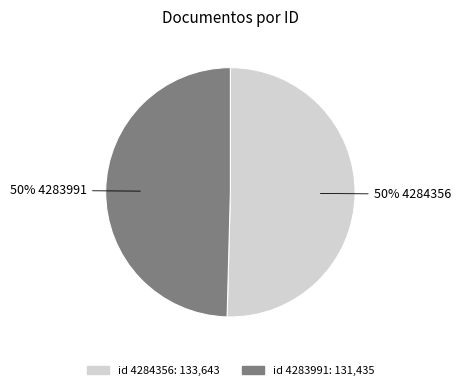

To the nearest percent, what is the average slice percentage?

50%